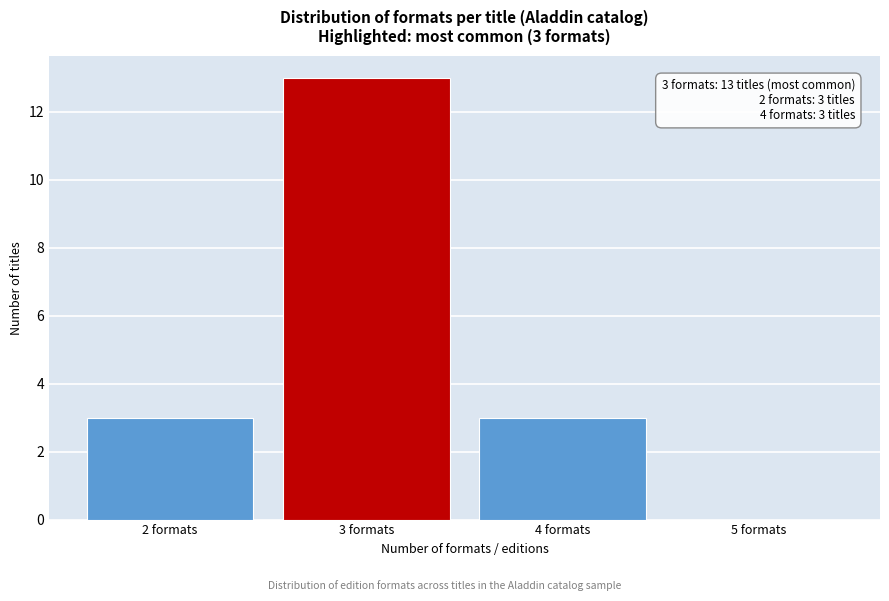

Which range on the x-axis has the tallest bar?

2.5 to 3.5